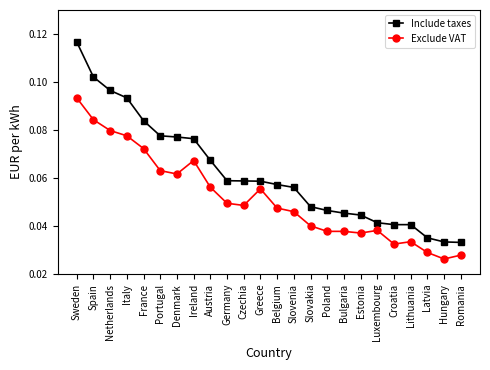

Which category has the highest value in the Include taxes series?

Sweden